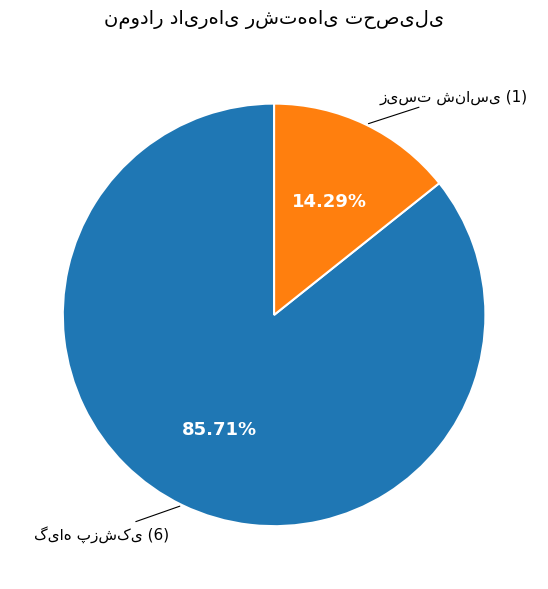

Count the number of slices in the pie.

2